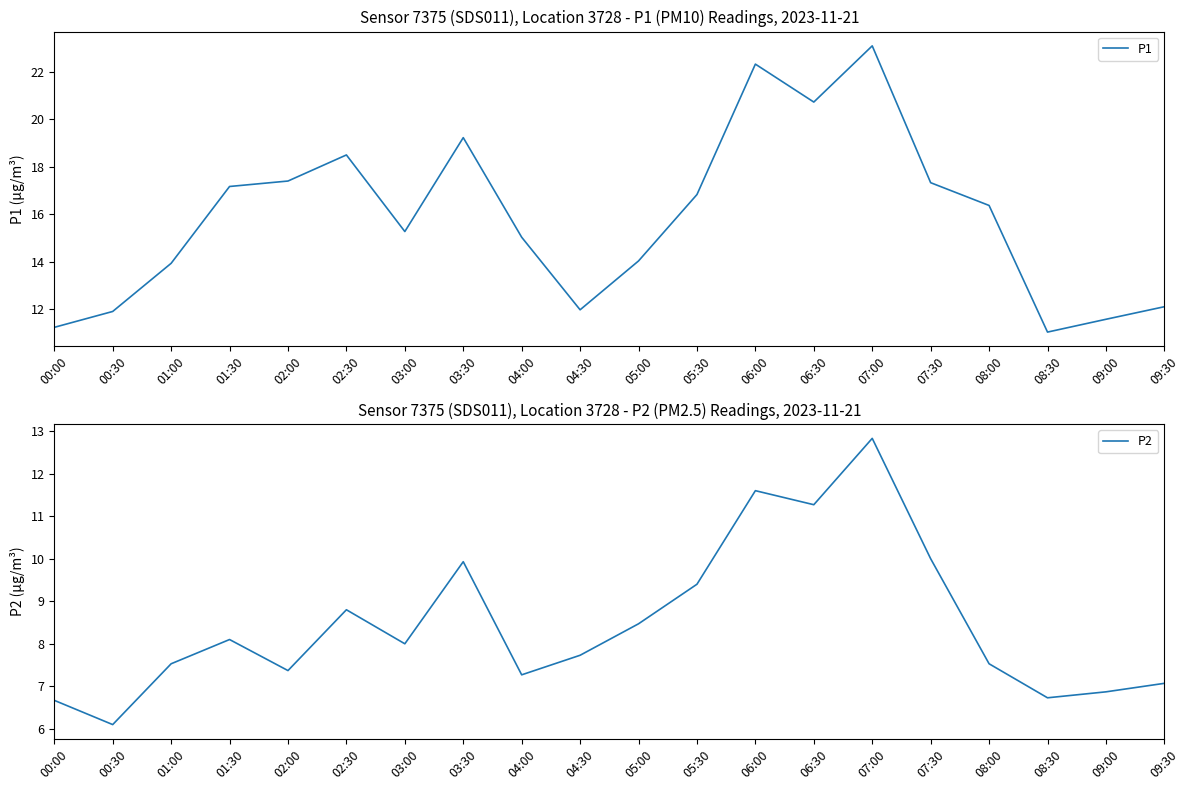

Reading left to right, what are all the values shown in this chart?

P1: 00:00=11.2	00:30=11.9	01:00=13.9	01:30=17.2	02:00=17.4	02:30=18.5	03:00=15.3	03:30=19.2	04:00=15.0	04:30=12.0	05:00=14.0	05:30=16.8	06:00=22.3	06:30=20.7	07:00=23.1	07:30=17.3	08:00=16.4	08:30=11.0	09:00=11.6	09:30=12.1
P2: 00:00=6.7	00:30=6.1	01:00=7.5	01:30=8.1	02:00=7.4	02:30=8.8	03:00=8.0	03:30=9.9	04:00=7.3	04:30=7.7	05:00=8.5	05:30=9.4	06:00=11.6	06:30=11.3	07:00=12.8	07:30=10.0	08:00=7.5	08:30=6.7	09:00=6.9	09:30=7.1